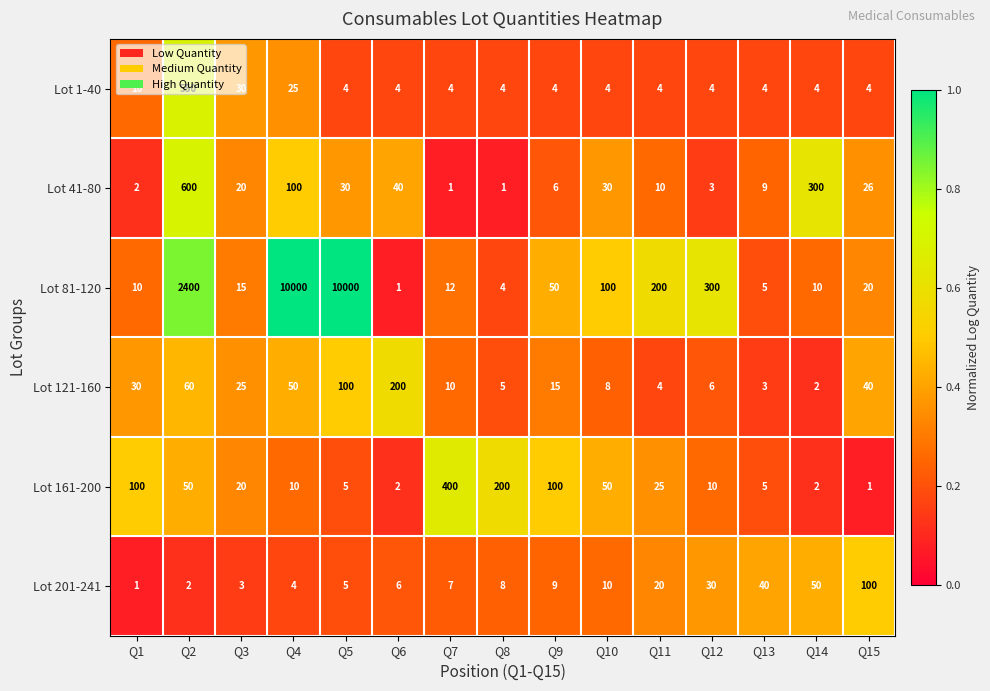

List the series in order of their peak value, highest first.

Lot 81-120, Lot 41-80, Lot 1-40, Lot 161-200, Lot 121-160, Lot 201-241